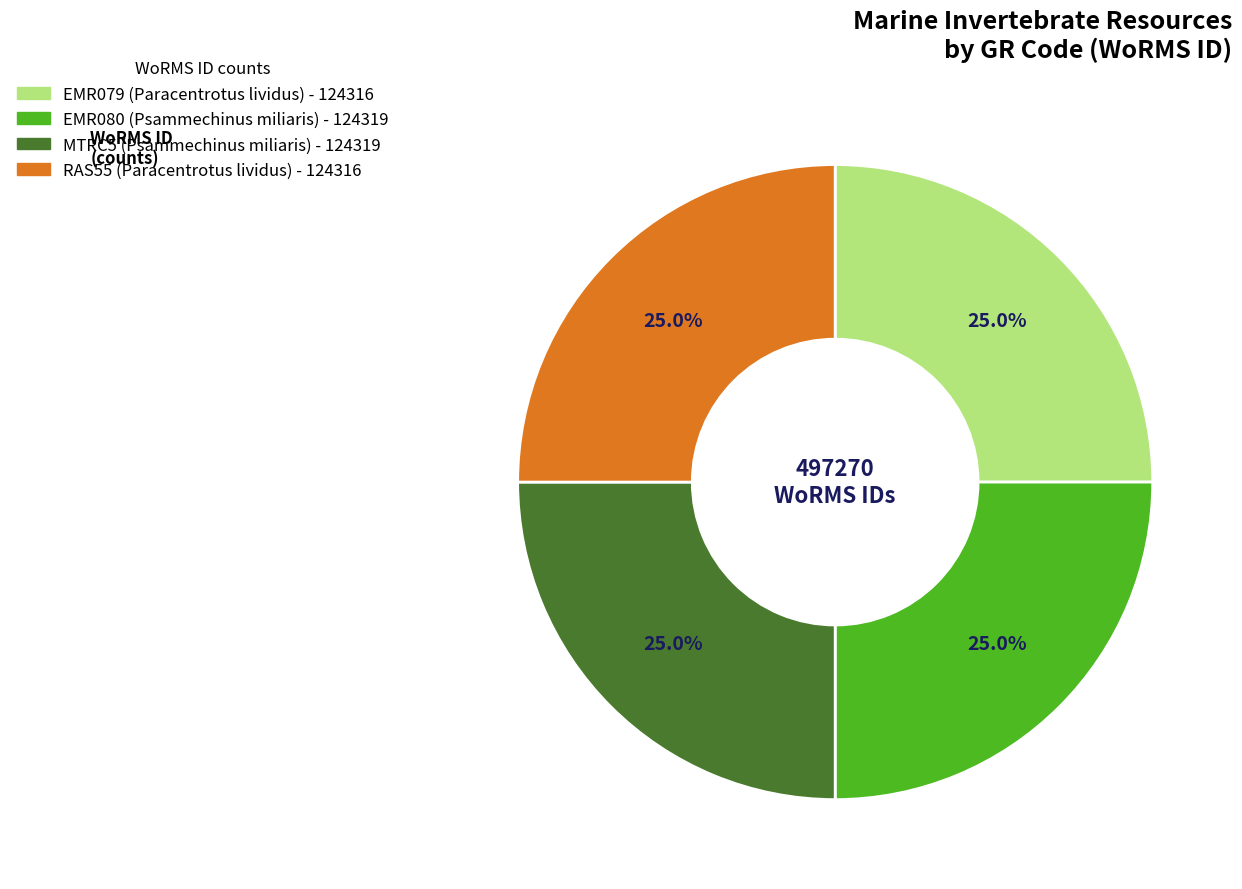

What is the total percentage of EMR079 and EMR080?

50.0%